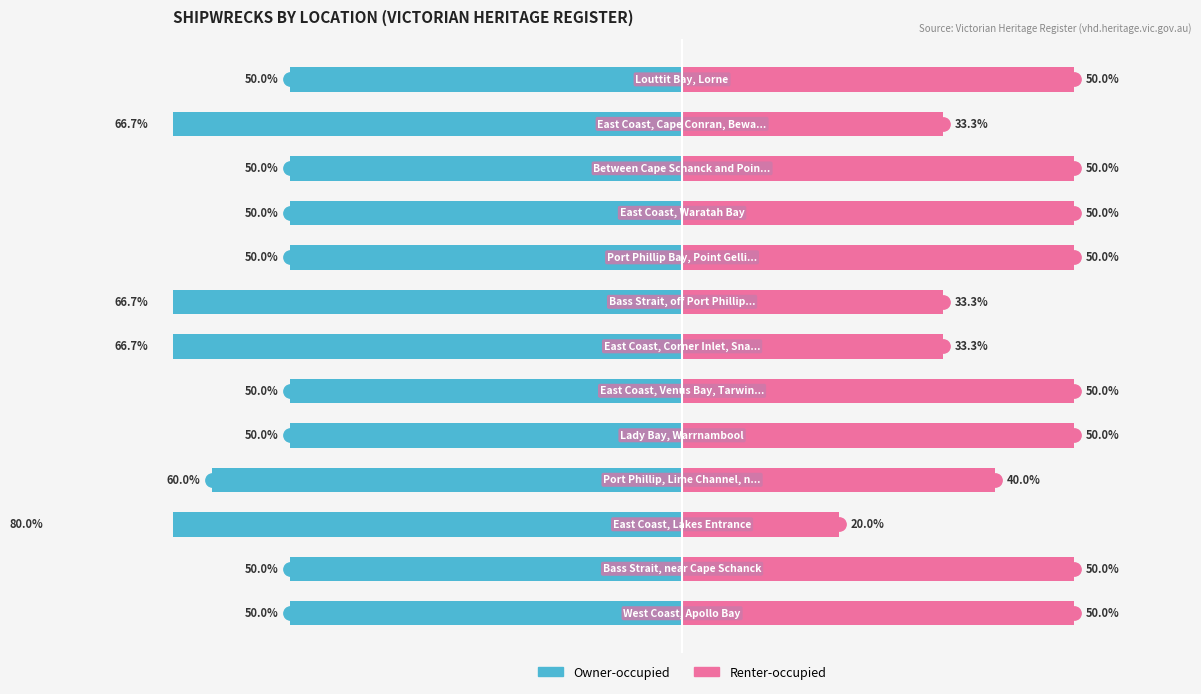

The Owner-occupied series shows -32.6 at 4. True or false?

False